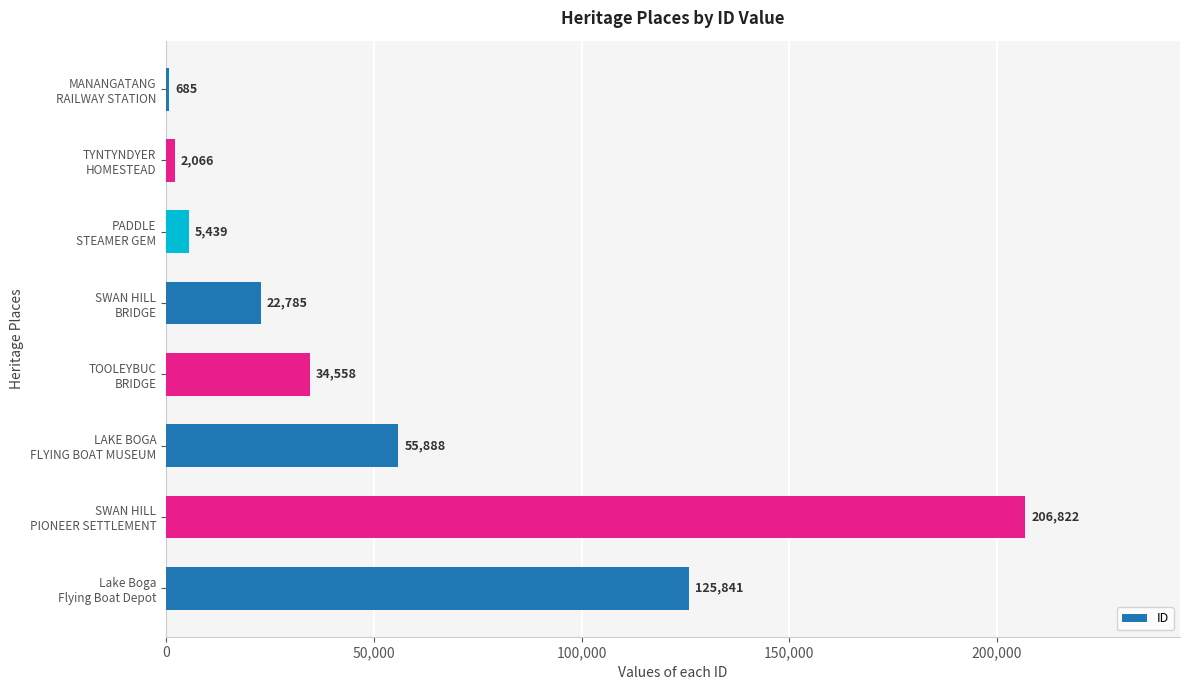

What is the sum of all values?

454084